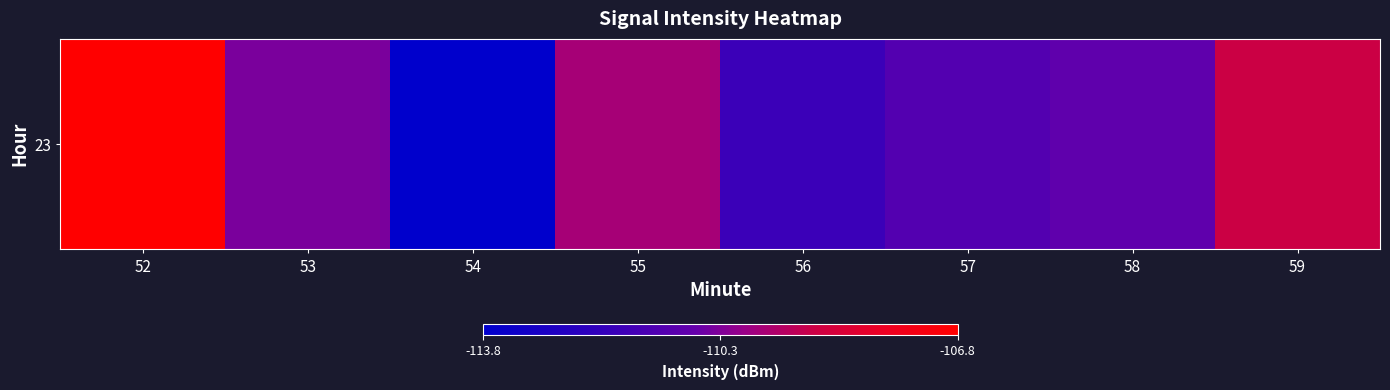

Read the value at 58.

-110.8